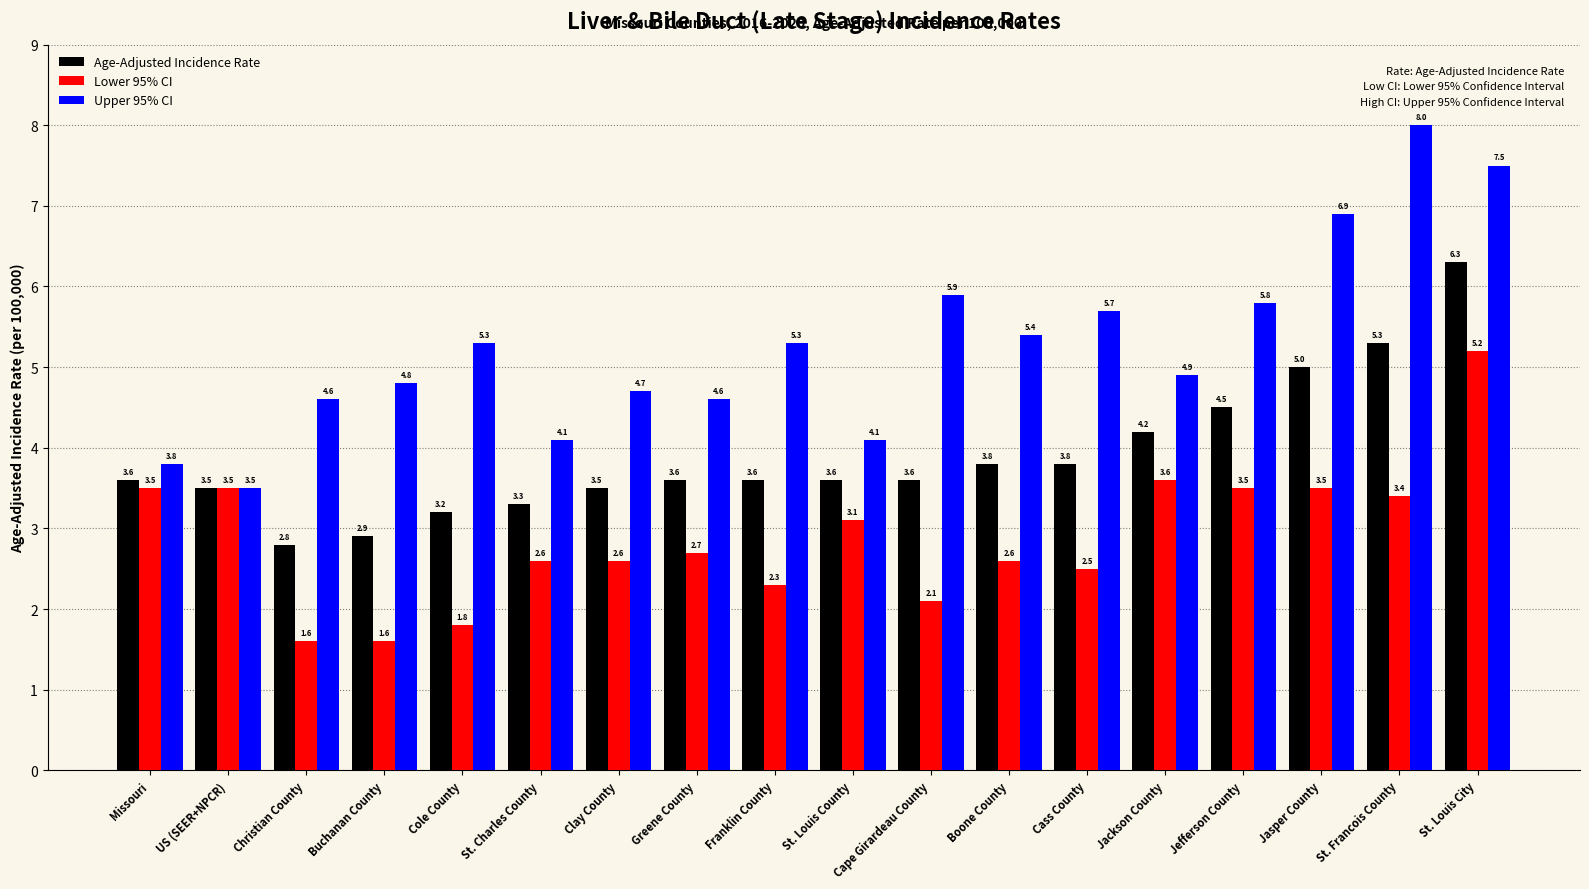

What is the average value of the Age-Adjusted Incidence Rate series?

3.9